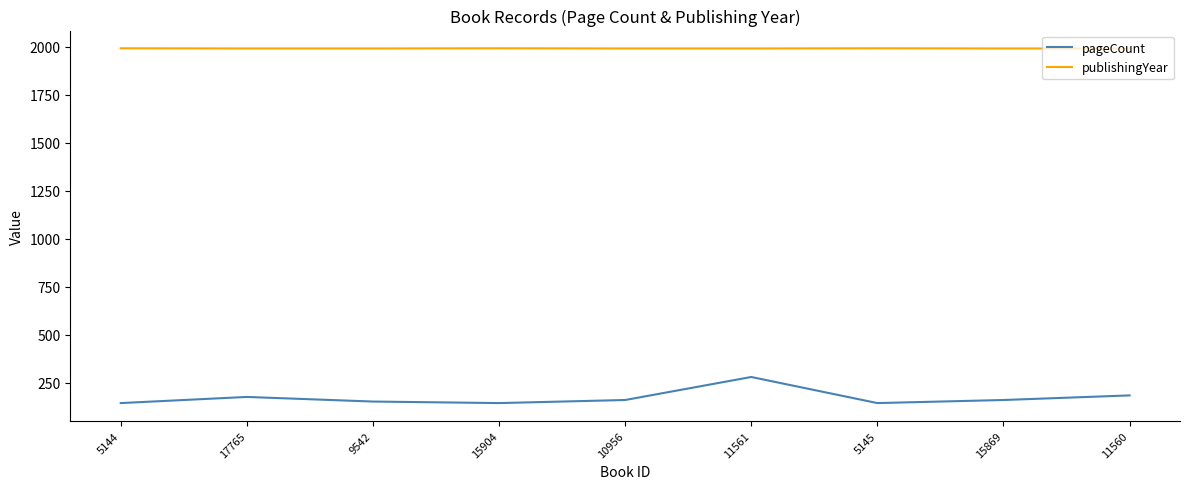

How many values in the pageCount series are below 160?

4